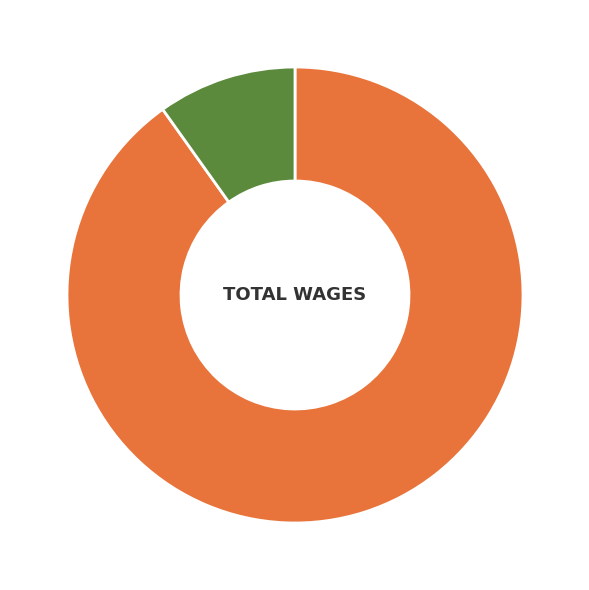

Count the number of slices in the pie.

2